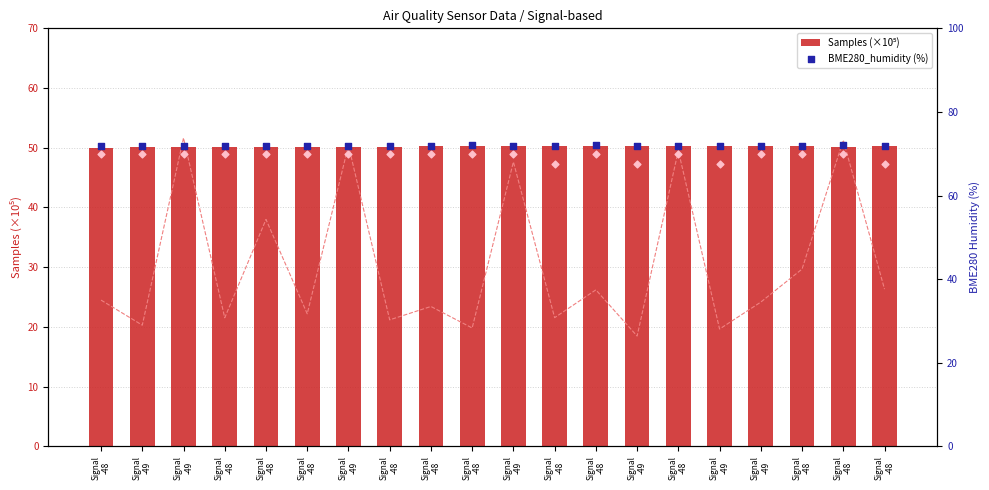

Is the value of Min_cycle (scaled) at Signal
-49 greater than the value of Samples (×10⁵) at Signal
-48?

Yes